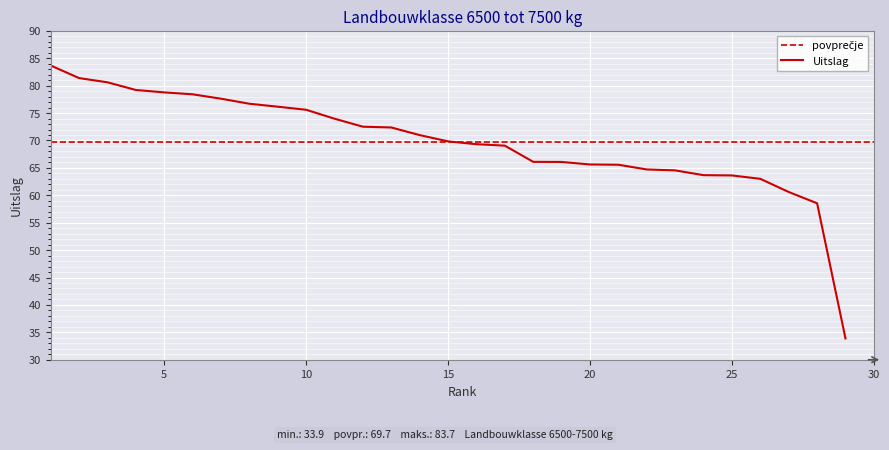

What is the greatest value displayed?

83.7